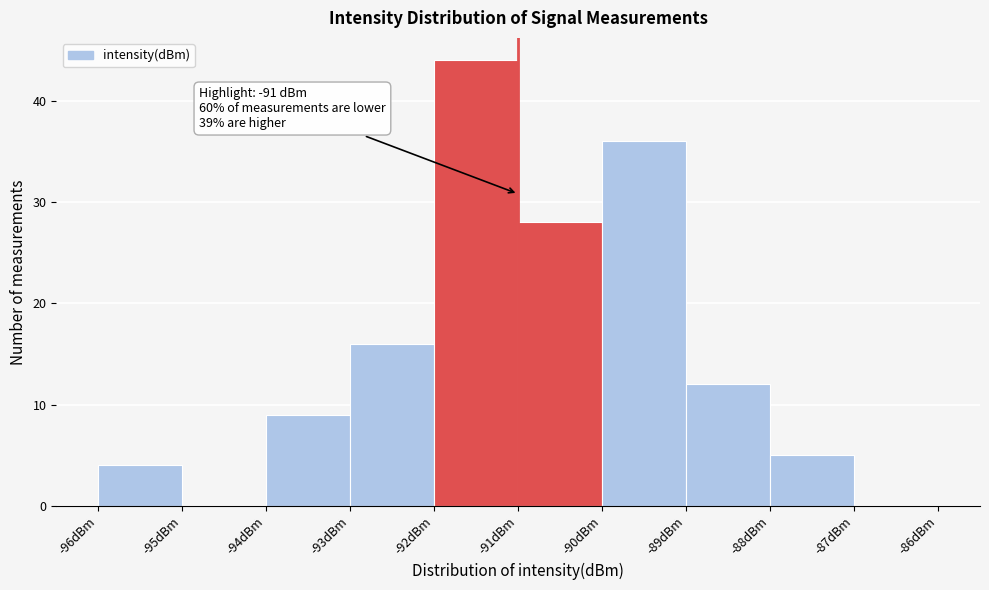

Which range on the x-axis has the tallest bar?

-92 to -91